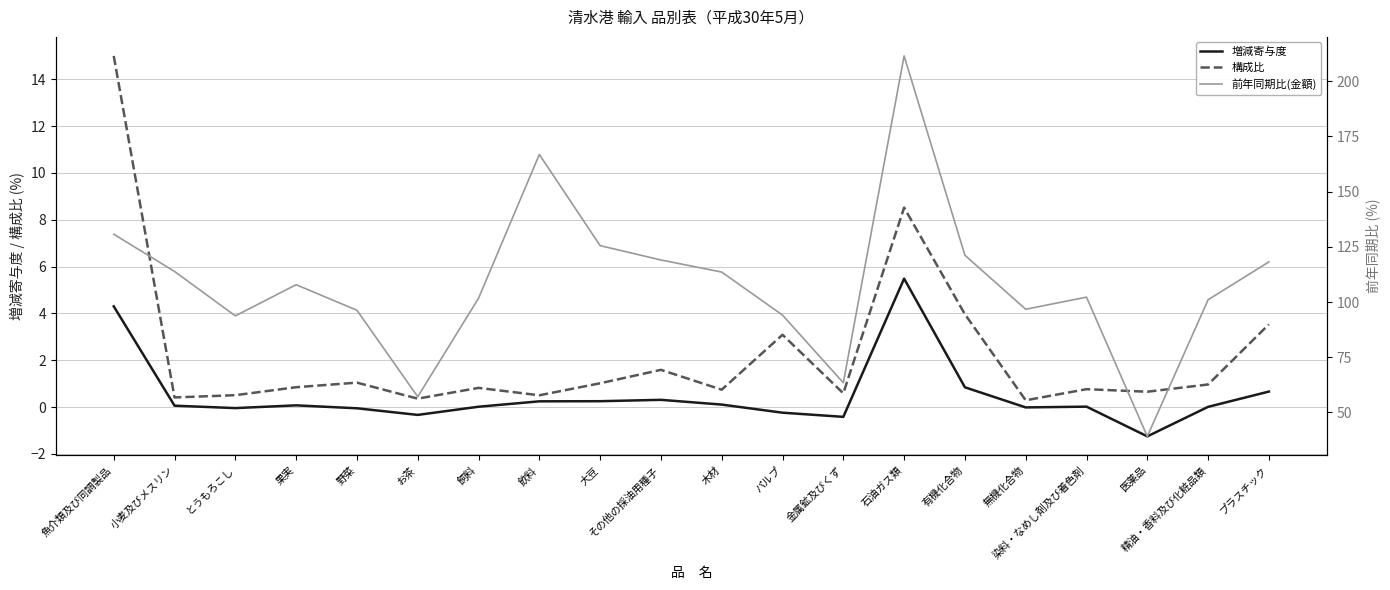

How many lines are shown in the chart?

3